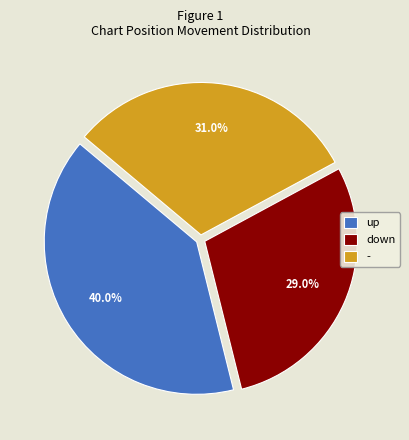

To the nearest percent, what is the difference between the largest and smallest slice percentages?

11%